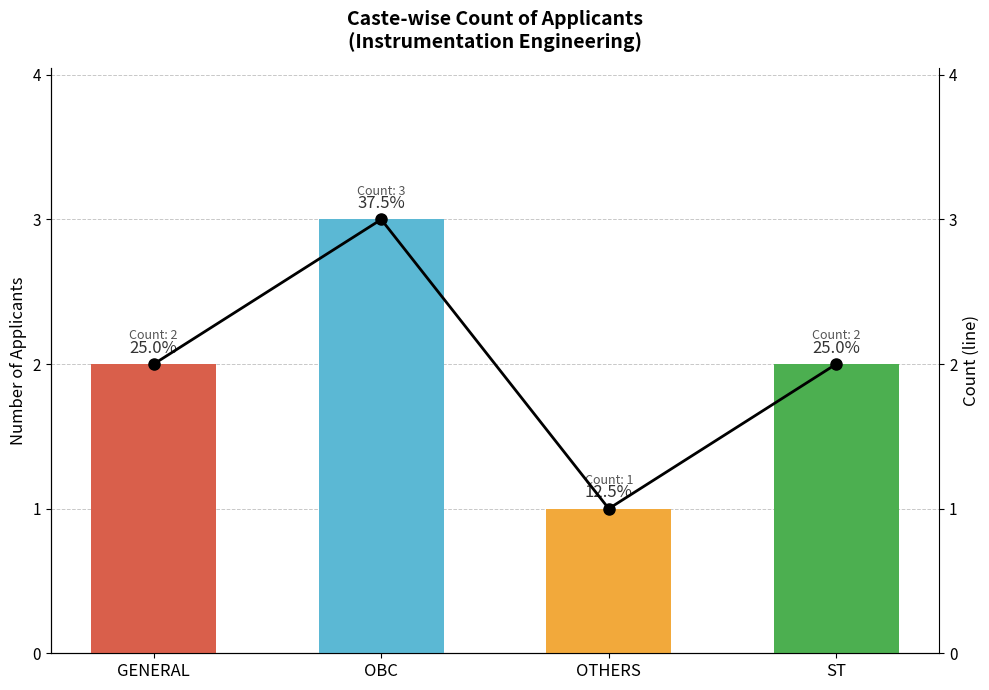

What is the value of the Count (line) bar at the 3rd from the left?

1